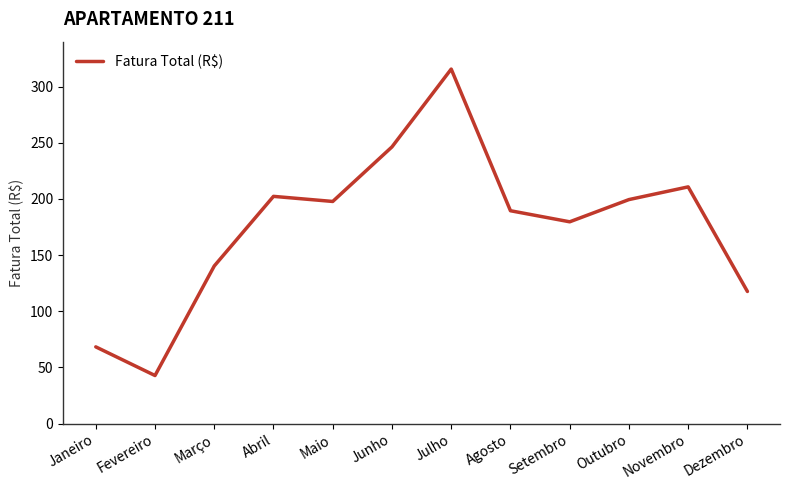

What position from the right is Janeiro?

12